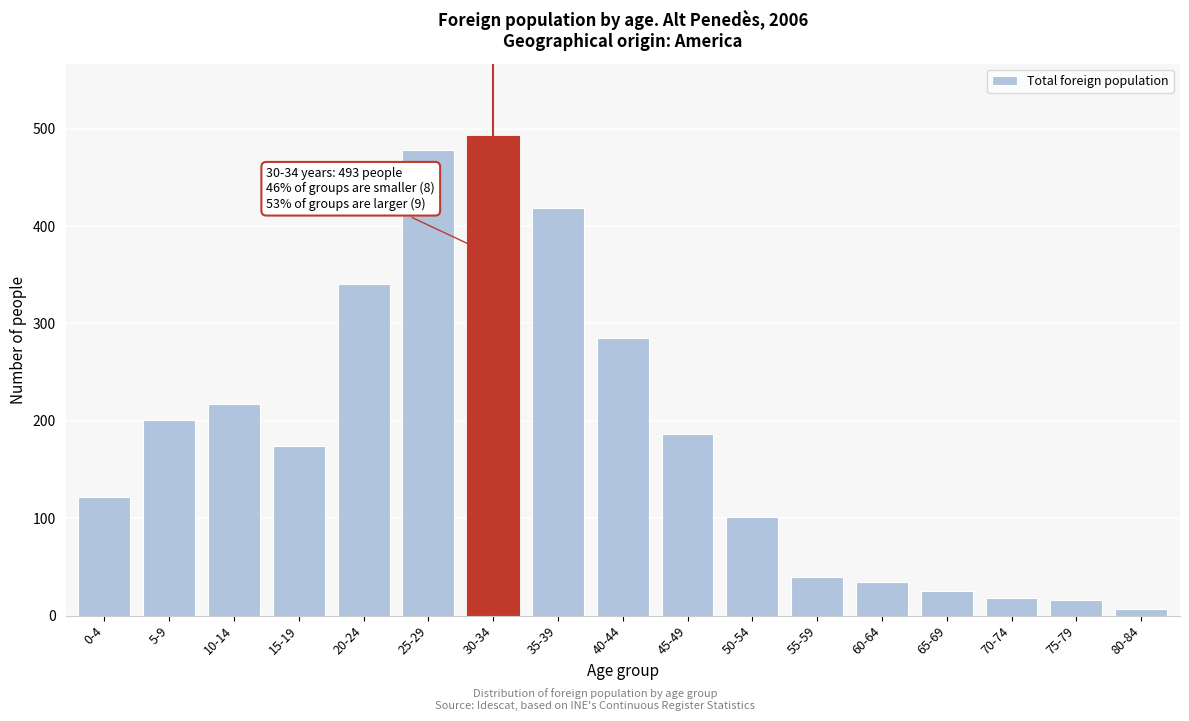

True or false: the data shows 101 at 50-54.

True